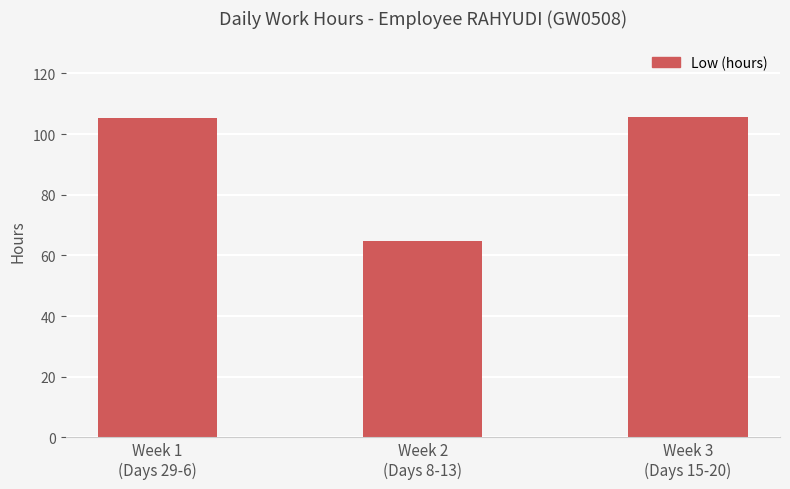

What is the value of the 1st bar from the left?

105.4